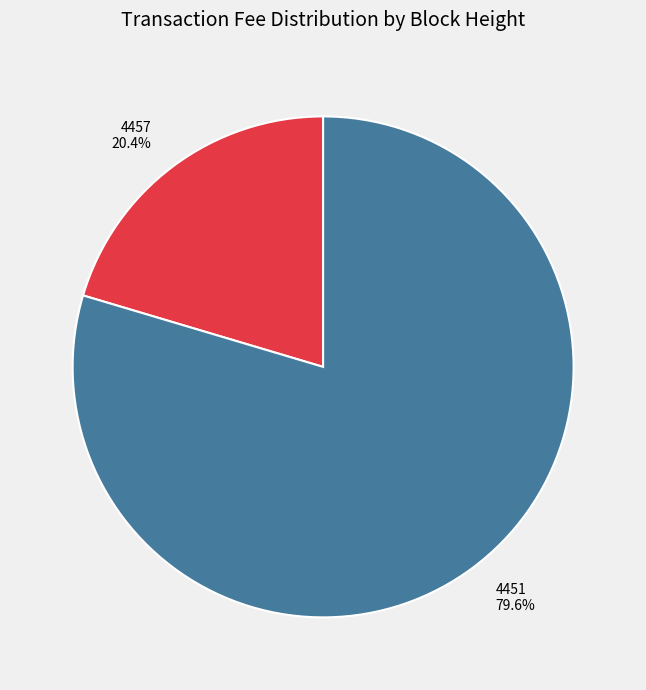

How many slices are in this pie chart?

2